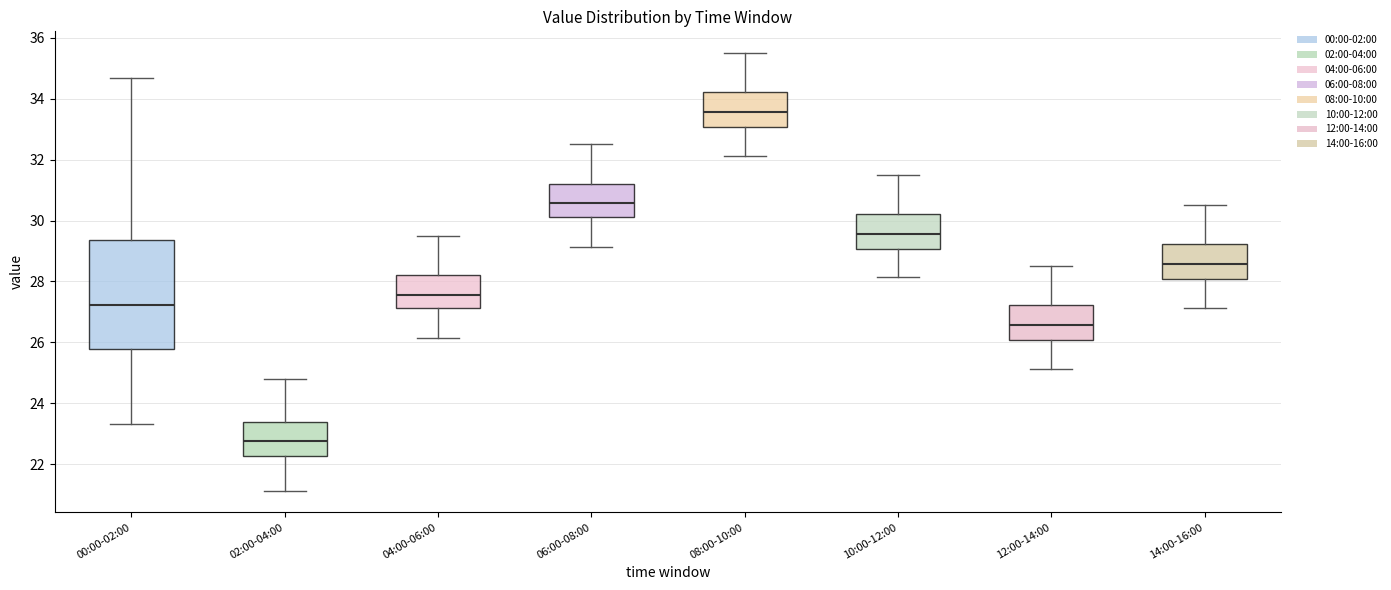

Comparing the boxes themselves (not the whiskers), which one is the tallest?

00:00-02:00